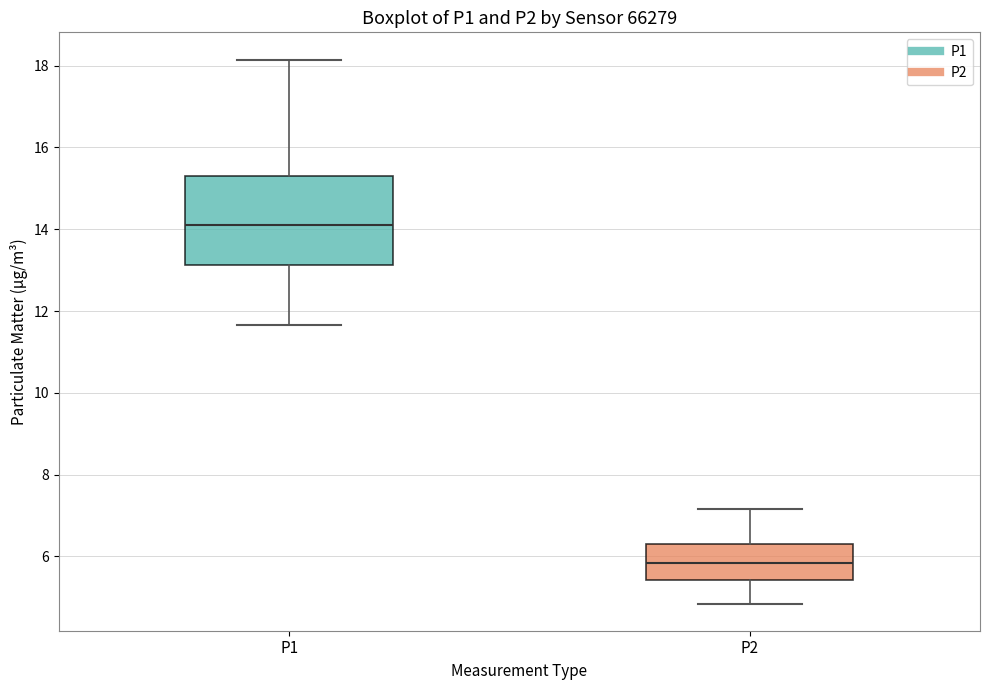

Where does the lower whisker of the box for P1 end on the y-axis? The values are not printed on the chart, so give them approximately, as read against the axis.

11.6